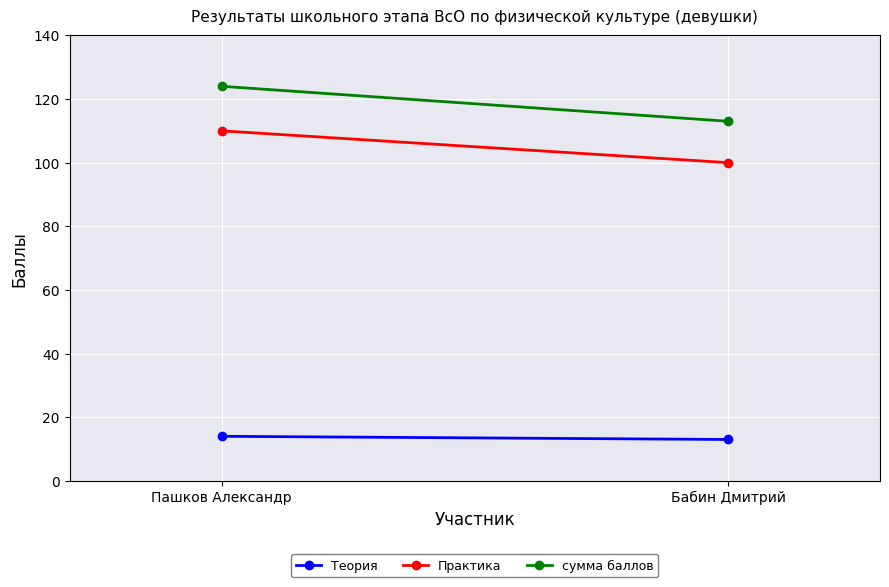

Count the number of data series in this chart.

3